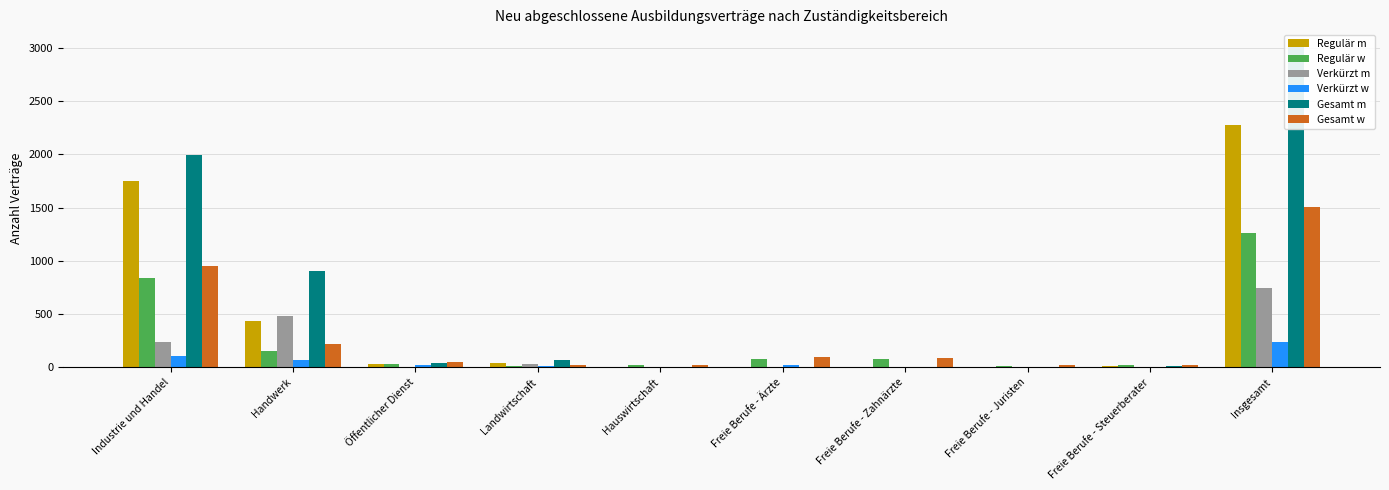

True or false: Gesamt w has a value of 21 at Freie Berufe - Steuerberater.

True